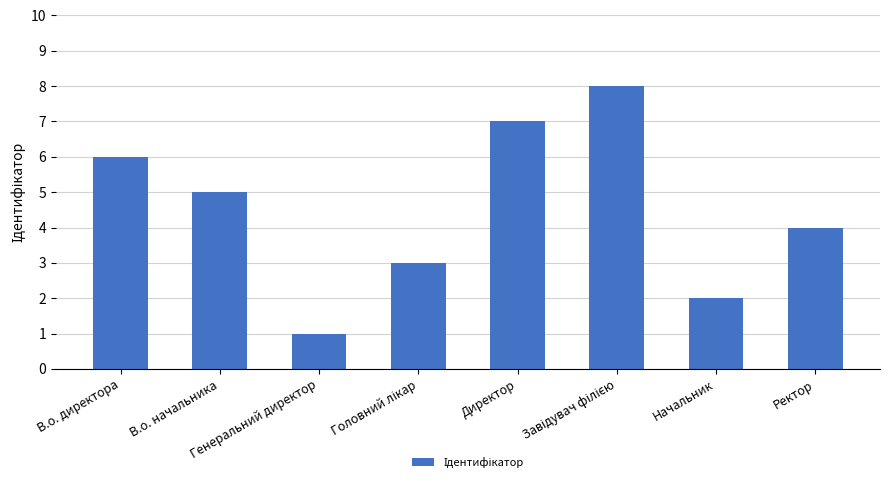

The value at Ректор is 4. True or false?

True